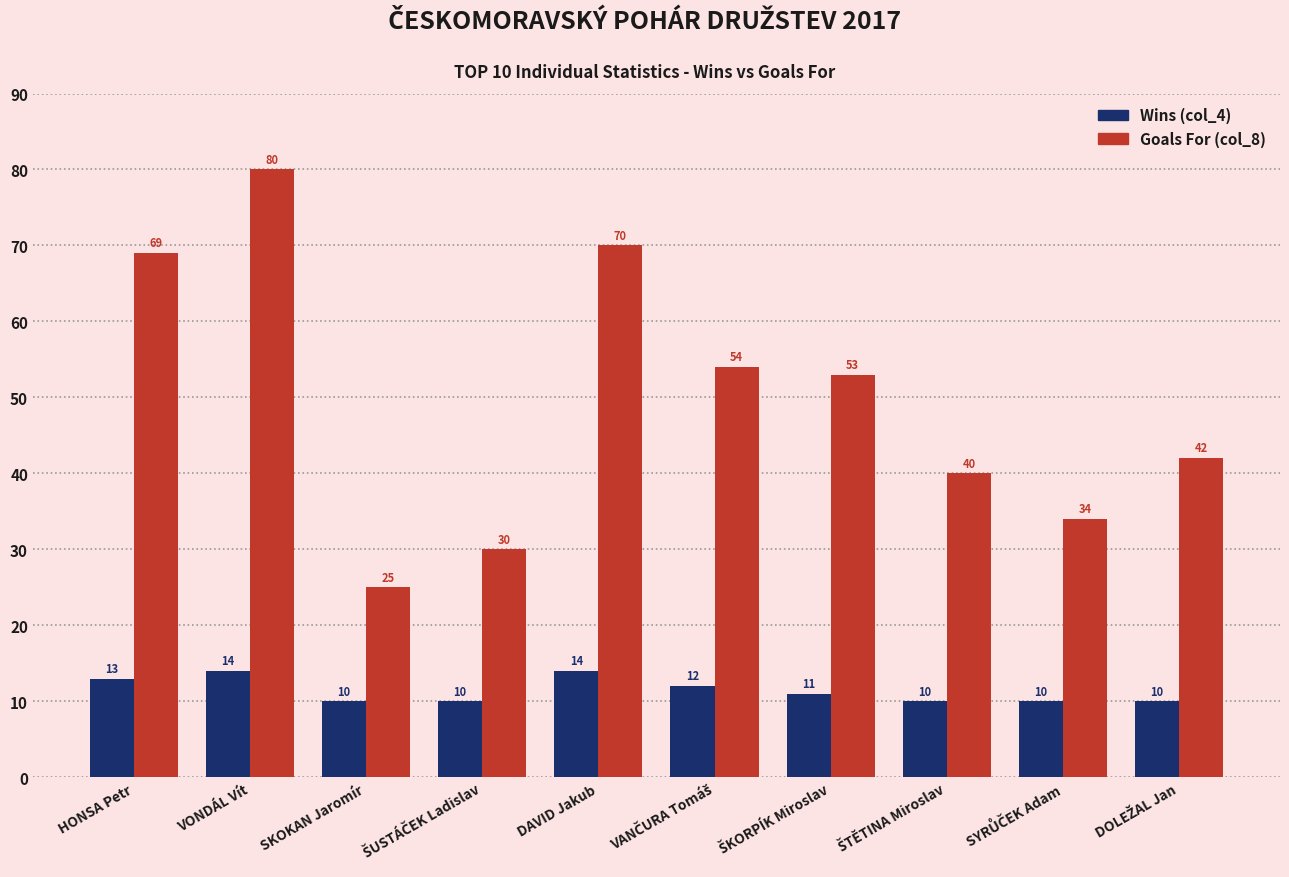

How many groups of bars are there?

10